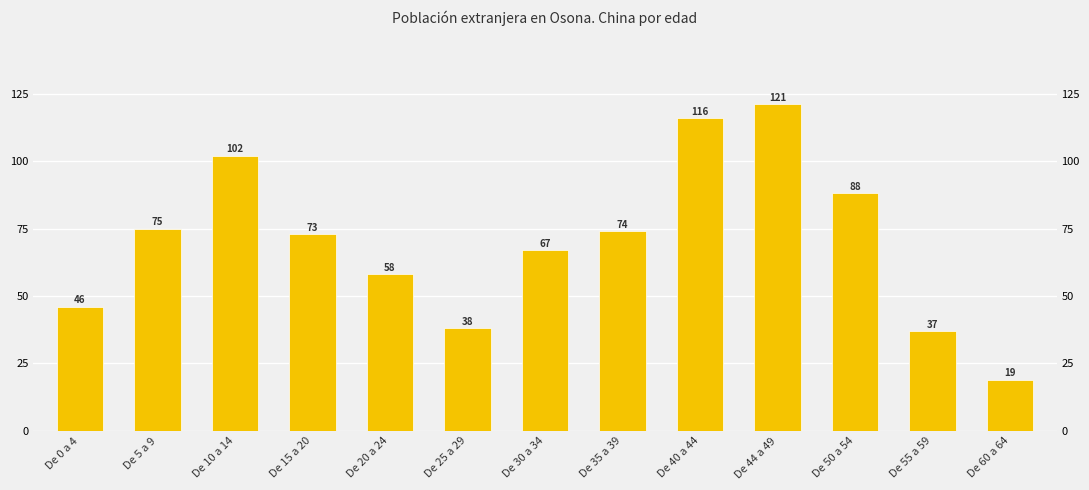

What is the difference between the maximum and minimum values?

102